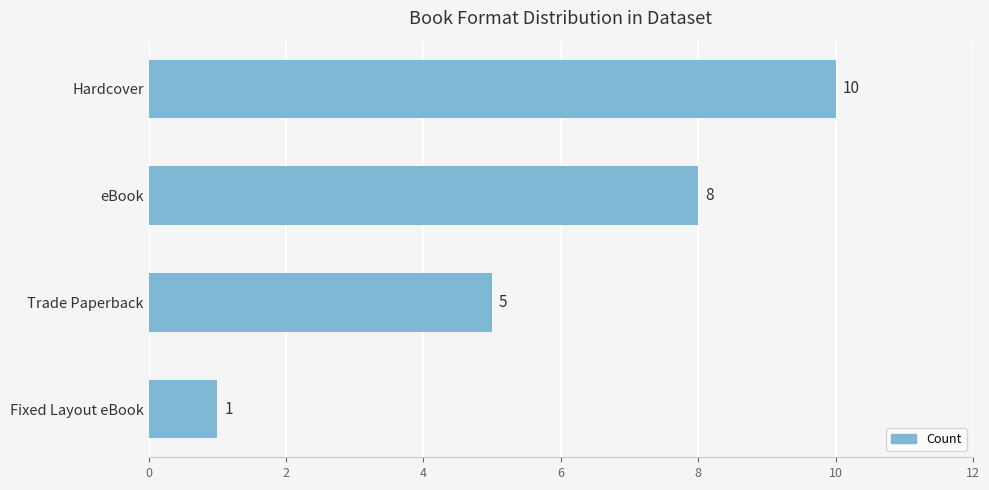

The chart shows a value of 3 at Hardcover. True or false?

False